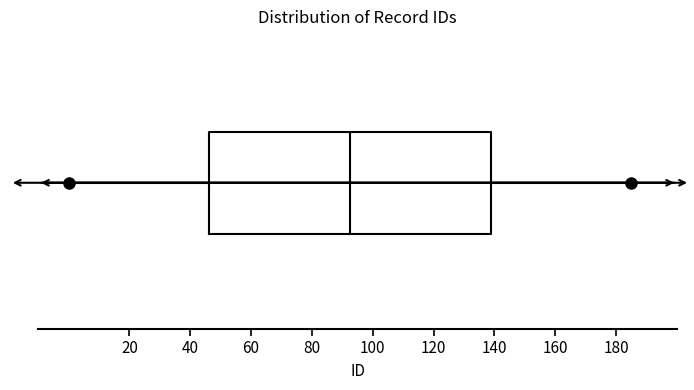

Read this box plot against the x-axis: the position of the median line, the range covered by the box, and the ends of both whiskers. The values are not printed on the chart, so give them approximately, as read against the axis.

median 92, box 46 to 138, whiskers 0 to 186